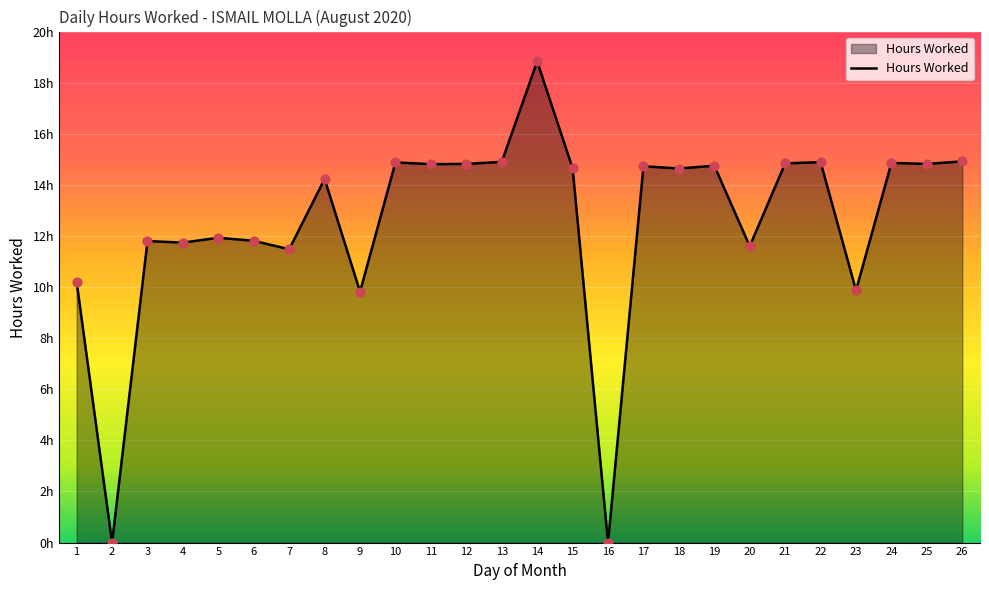

Is this an area chart (filled region under the line)?

Yes